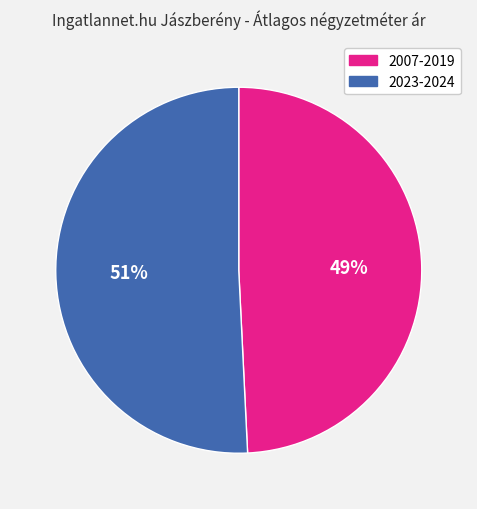

Is it true that 2007-2019 is 49% of the pie?

True